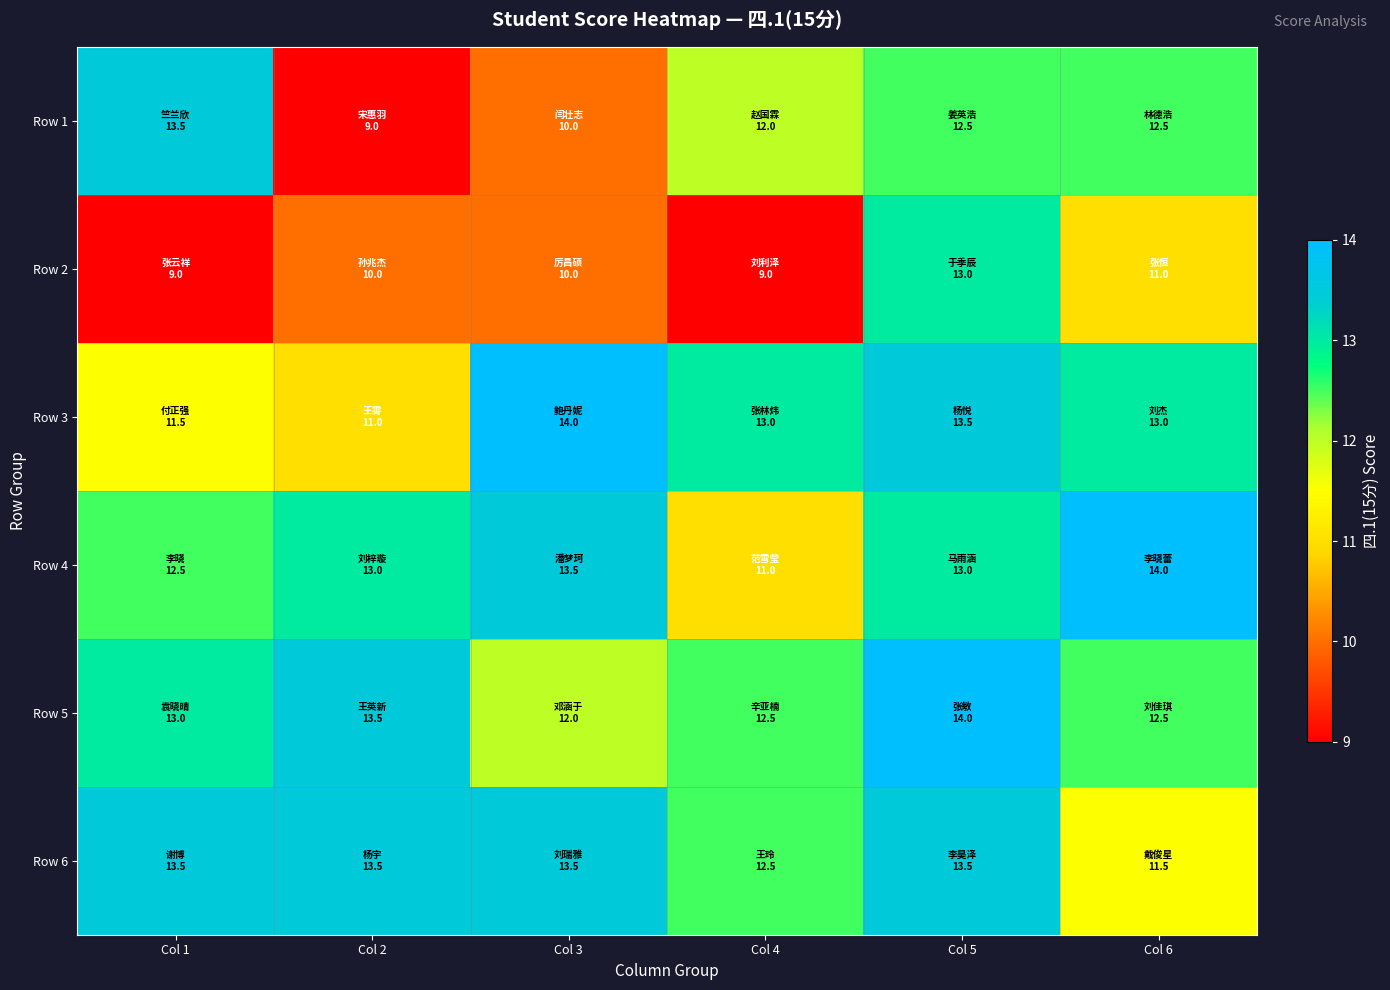

What is the spread (max minus min) of values at Col 5?

1.5